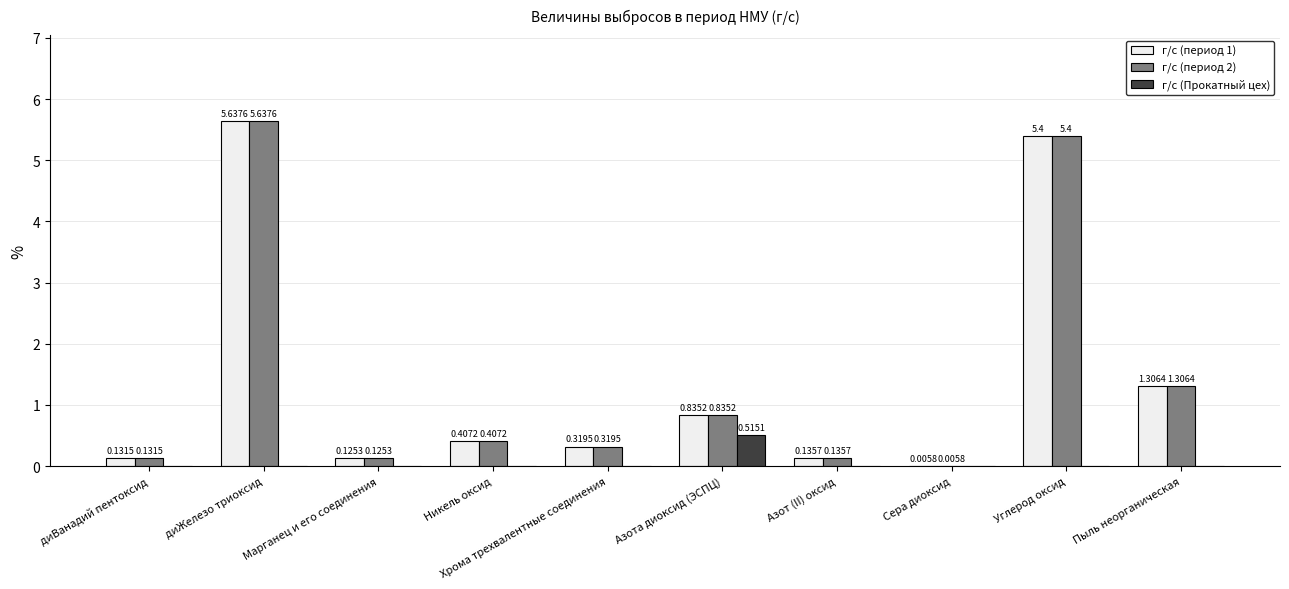

How many groups of bars are there?

10